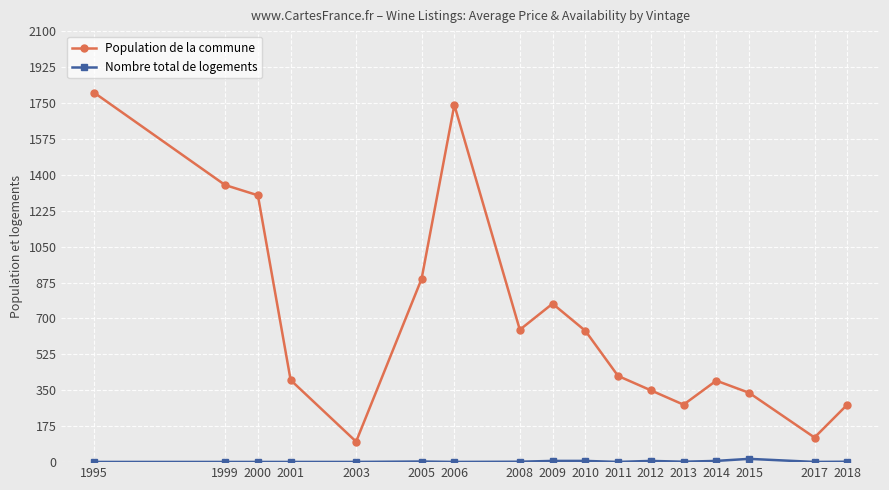

Which series has the largest total across all categories?

Population de la commune